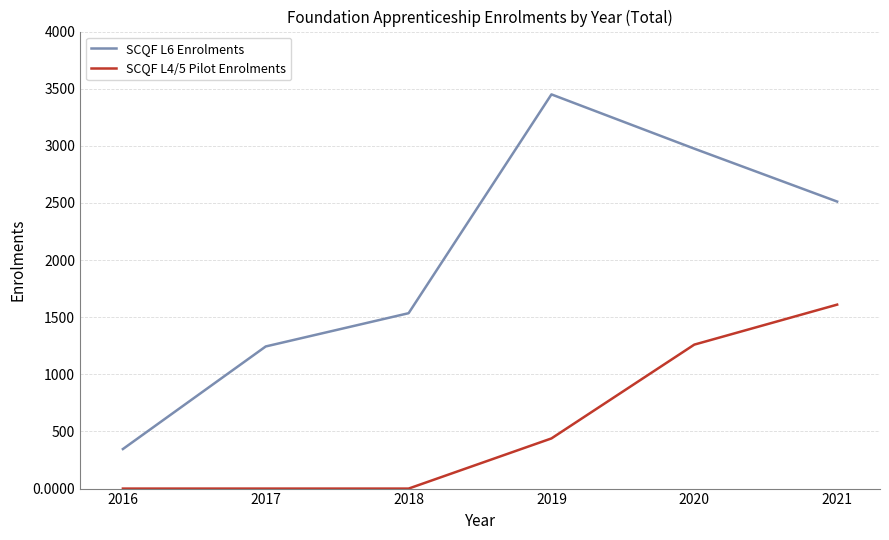

Is it true that SCQF L6 Enrolments equals 2975 at 2020?

True